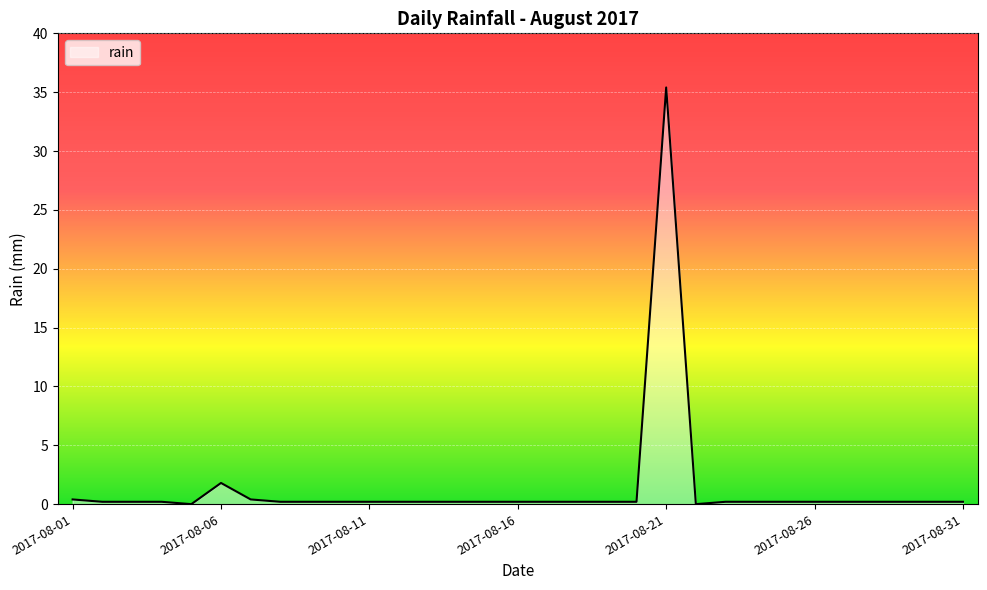

What is the greatest value displayed?

35.4